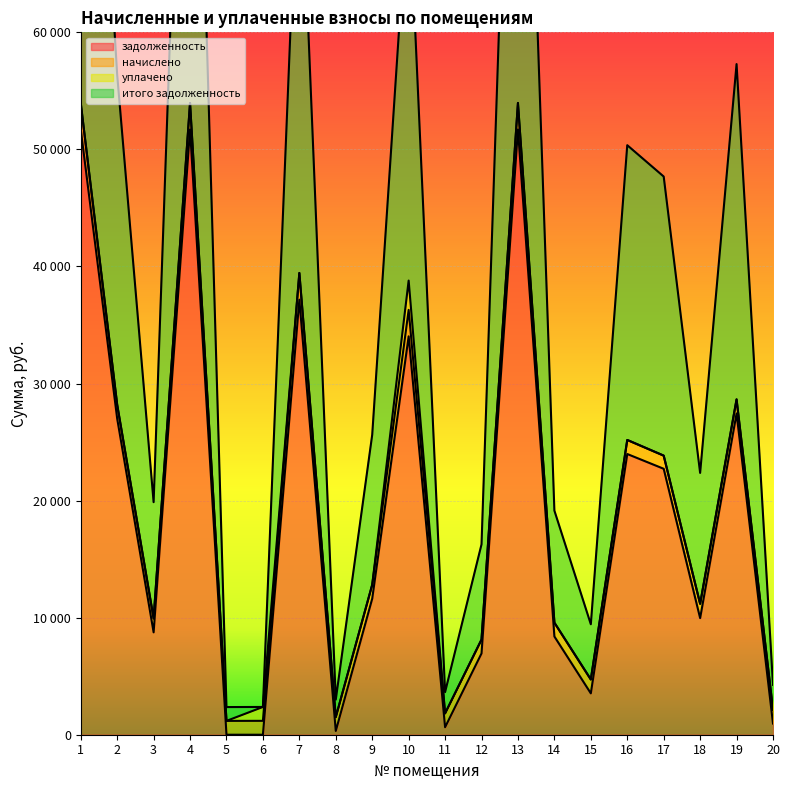

How many data points in итого задолженность are less than 25626?

10